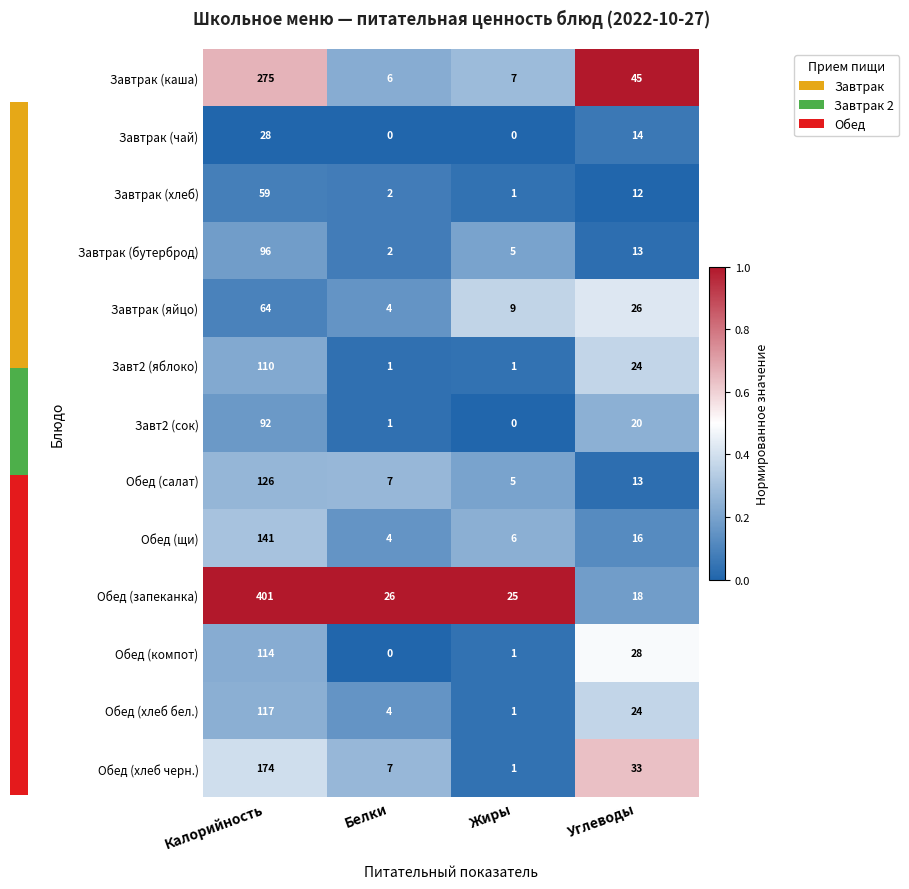

The Завтрак (бутерброд) series shows 2 at Белки. True or false?

True